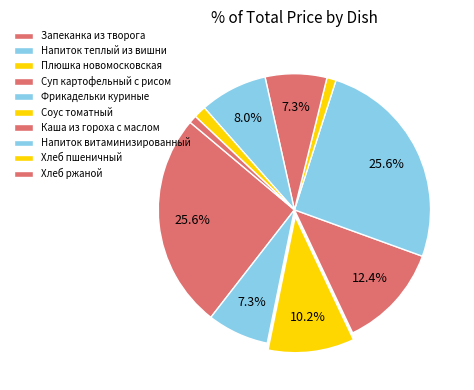

What is the smallest slice in the pie chart?

Хлеб ржаной